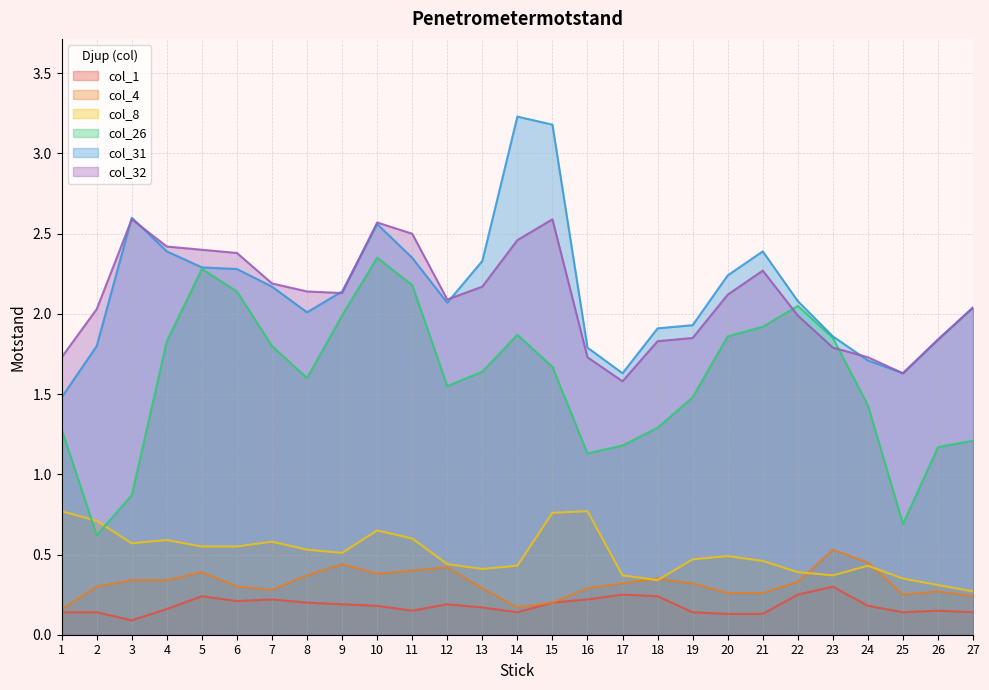

Reading left to right, list all the values displayed in this chart.

col_1: 1=0.1	2=0.1	3=0.1	4=0.2	5=0.2	6=0.2	7=0.2	8=0.2	9=0.2	10=0.2	11=0.1	12=0.2	13=0.2	14=0.1	15=0.2	16=0.2	17=0.2	18=0.2	19=0.1	20=0.1	21=0.1	22=0.2	23=0.3	24=0.2	25=0.1	26=0.1	27=0.1
col_4: 1=0.2	2=0.3	3=0.3	4=0.3	5=0.4	6=0.3	7=0.3	8=0.4	9=0.4	10=0.4	11=0.4	12=0.4	13=0.3	14=0.2	15=0.2	16=0.3	17=0.3	18=0.3	19=0.3	20=0.3	21=0.3	22=0.3	23=0.5	24=0.5	25=0.2	26=0.3	27=0.2
col_8: 1=0.8	2=0.7	3=0.6	4=0.6	5=0.6	6=0.6	7=0.6	8=0.5	9=0.5	10=0.7	11=0.6	12=0.4	13=0.4	14=0.4	15=0.8	16=0.8	17=0.4	18=0.3	19=0.5	20=0.5	21=0.5	22=0.4	23=0.4	24=0.4	25=0.3	26=0.3	27=0.3
col_26: 1=1.3	2=0.6	3=0.9	4=1.8	5=2.3	6=2.1	7=1.8	8=1.6	9=2.0	10=2.4	11=2.2	12=1.6	13=1.6	14=1.9	15=1.7	16=1.1	17=1.2	18=1.3	19=1.5	20=1.9	21=1.9	22=2.0	23=1.9	24=1.4	25=0.7	26=1.2	27=1.2
col_31: 1=1.5	2=1.8	3=2.6	4=2.4	5=2.3	6=2.3	7=2.2	8=2.0	9=2.1	10=2.6	11=2.4	12=2.1	13=2.3	14=3.2	15=3.2	16=1.8	17=1.6	18=1.9	19=1.9	20=2.2	21=2.4	22=2.1	23=1.9	24=1.7	25=1.6	26=1.8	27=2.0
col_32: 1=1.7	2=2.0	3=2.6	4=2.4	5=2.4	6=2.4	7=2.2	8=2.1	9=2.1	10=2.6	11=2.5	12=2.1	13=2.2	14=2.5	15=2.6	16=1.7	17=1.6	18=1.8	19=1.9	20=2.1	21=2.3	22=2.0	23=1.8	24=1.7	25=1.6	26=1.8	27=2.0